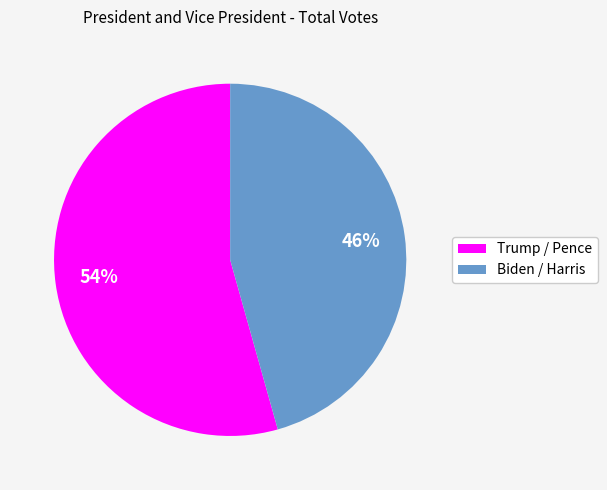

Does any single category account for the majority?

Yes